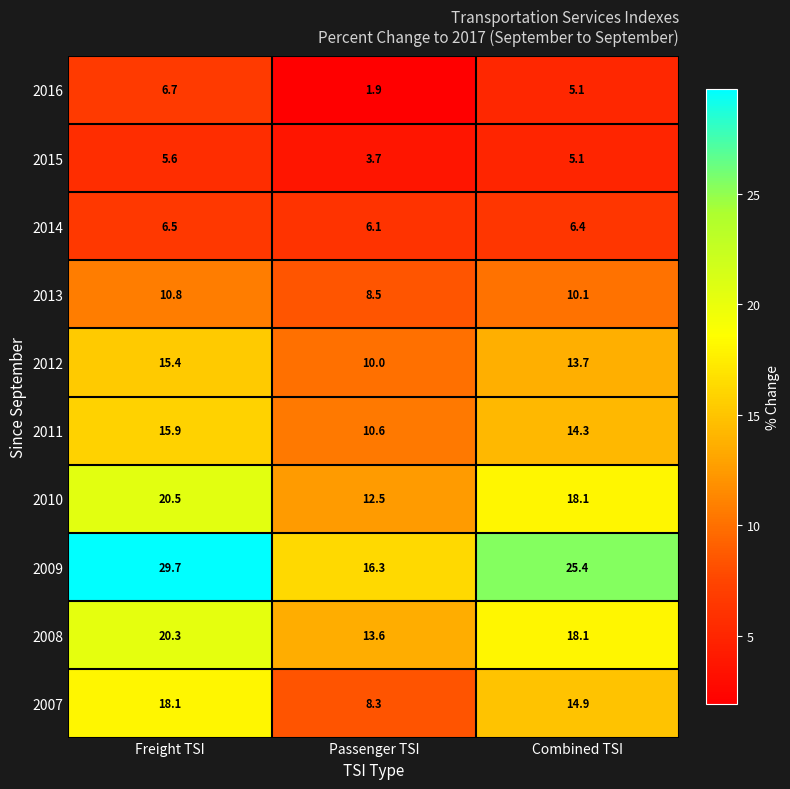

At which label does 2015 first exceed 5?

Freight TSI